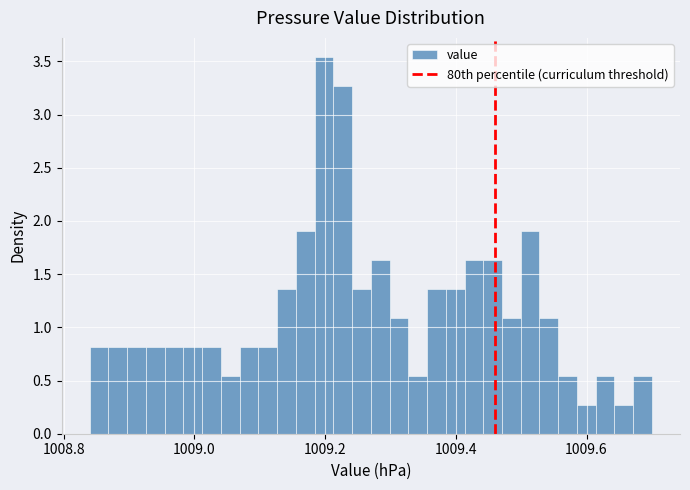

Read against the x-axis, roughly where is the centre of the tallest bar?

1009.20